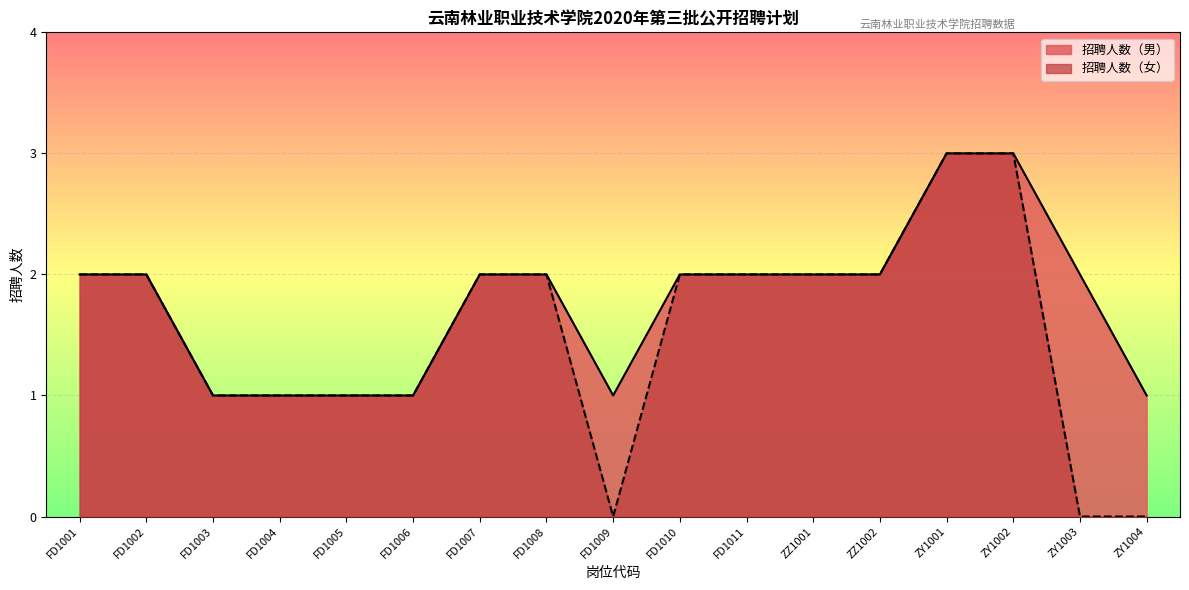

Which category has the lowest value in the 招聘人数（女） series?

FD1009